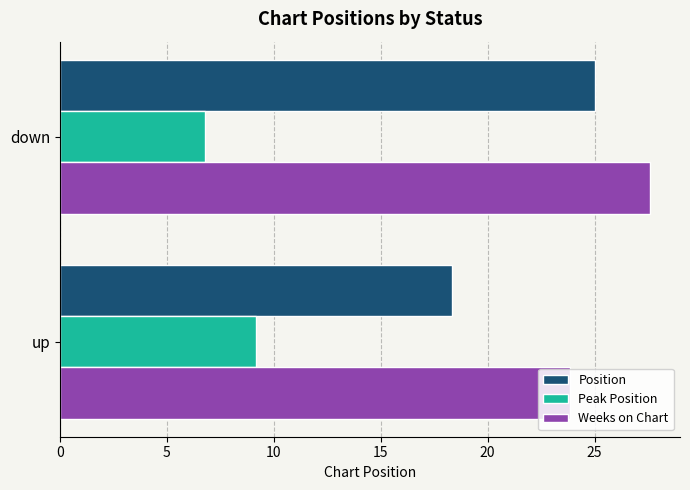

Which series has the widest spread of values?

Position